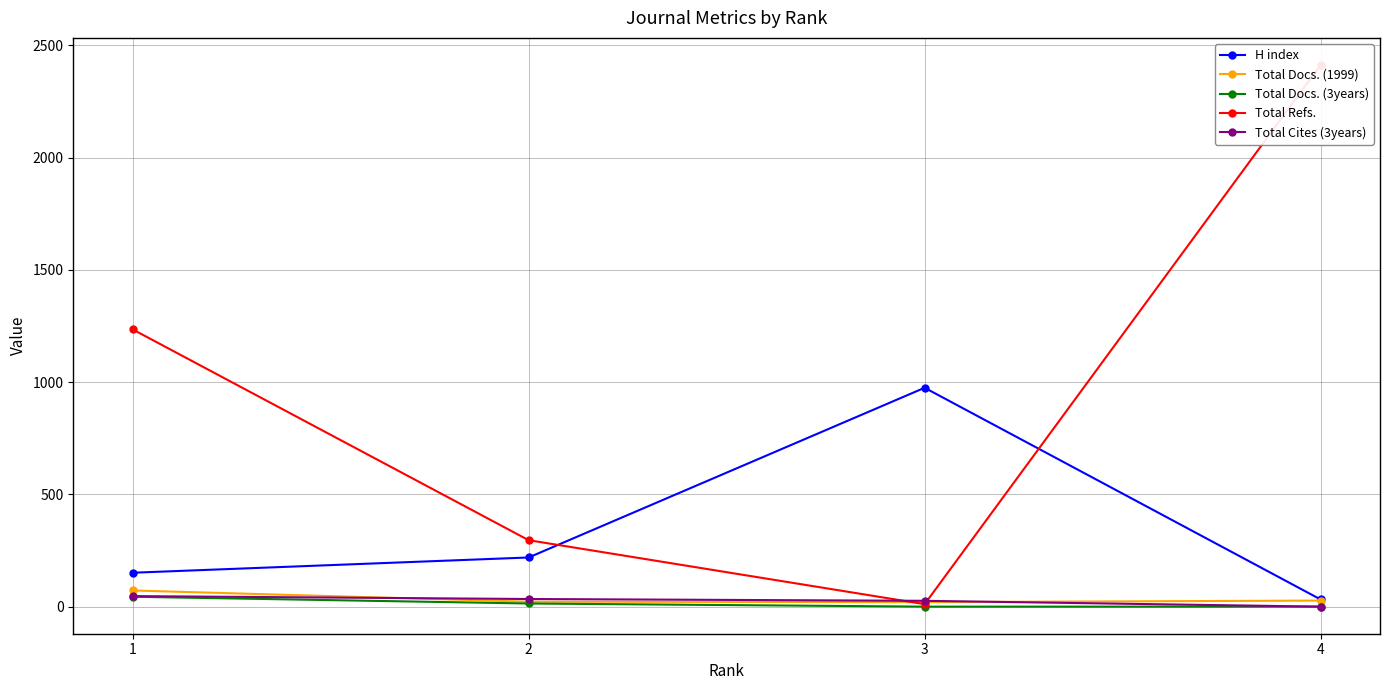

What is the maximum value shown in the chart?

2413